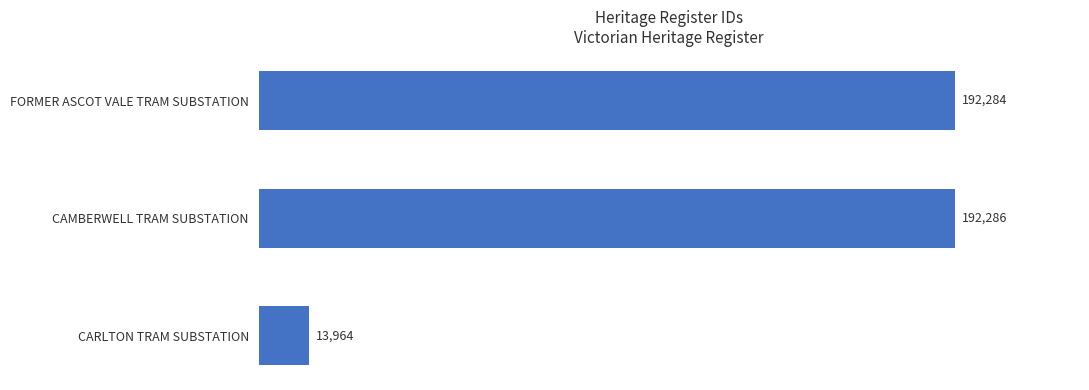

What is the minimum value shown in the chart?

13964